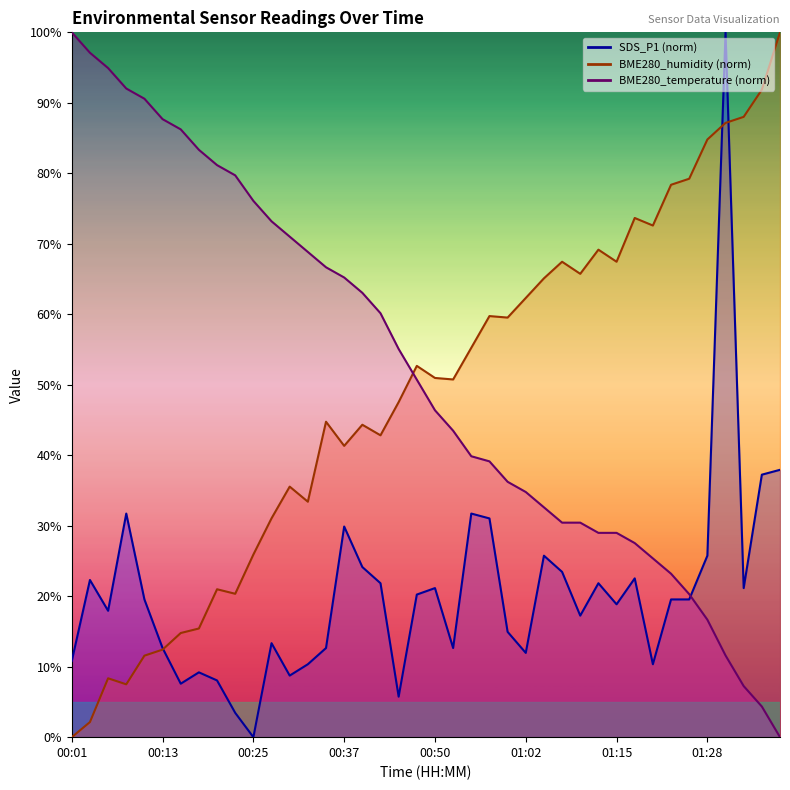

After their last crossing, which series has the higher values: SDS_P1 or BME280_humidity?

BME280_humidity